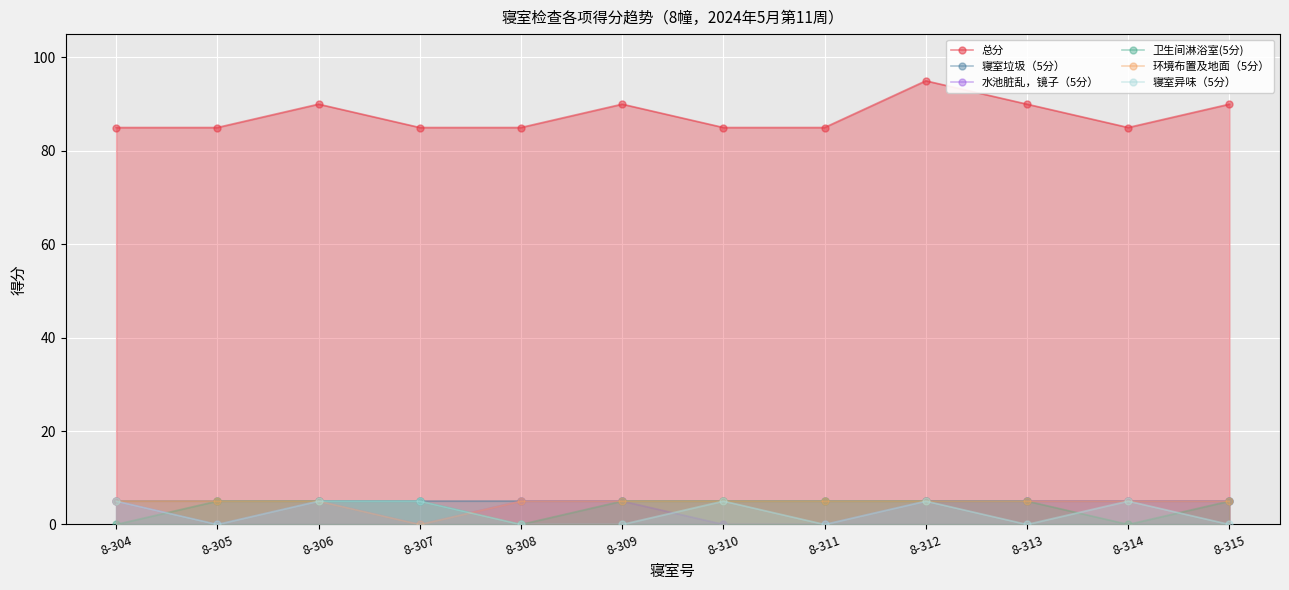

Does the chart display data point markers on the line(s)?

Yes